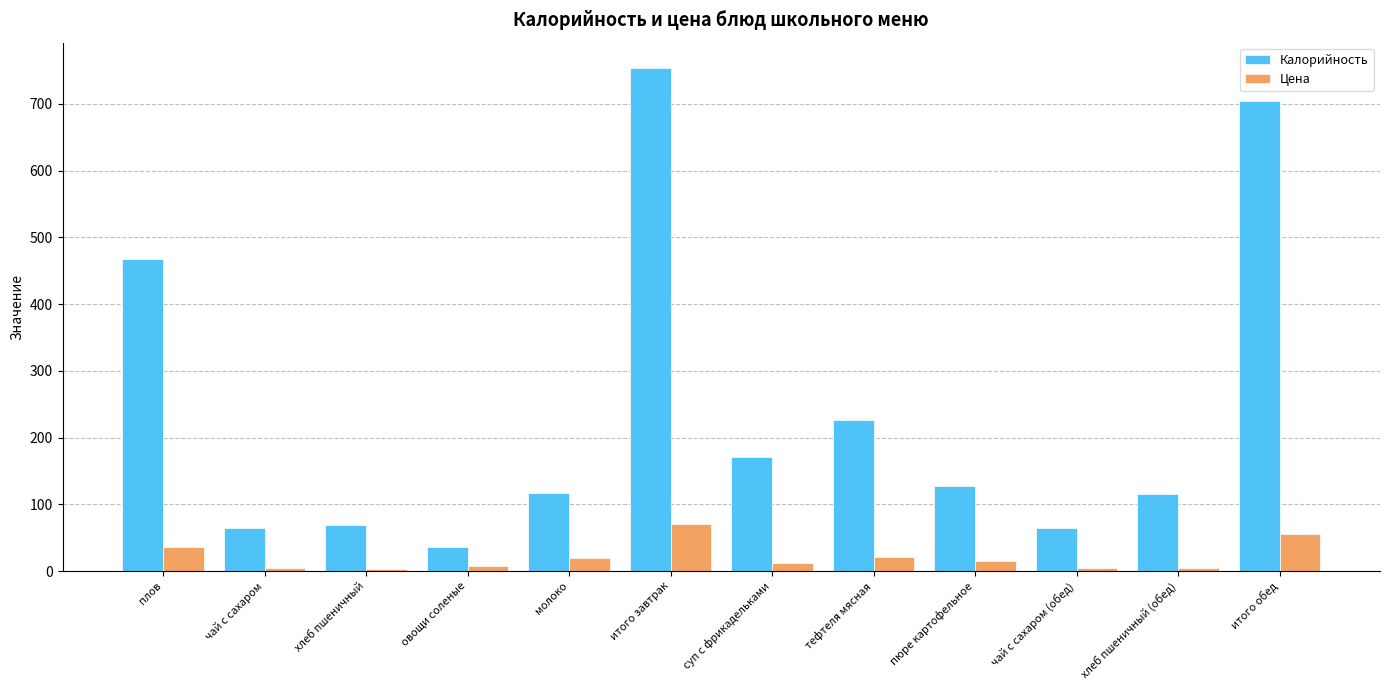

How many values in the Цена series are below 14?

6